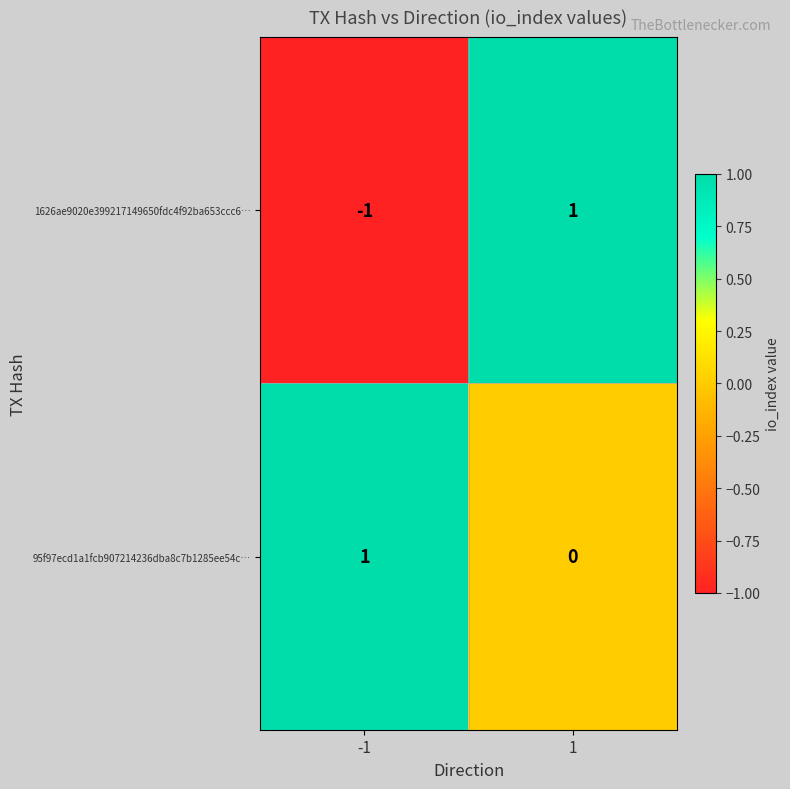

Count the number of data series in this chart.

2